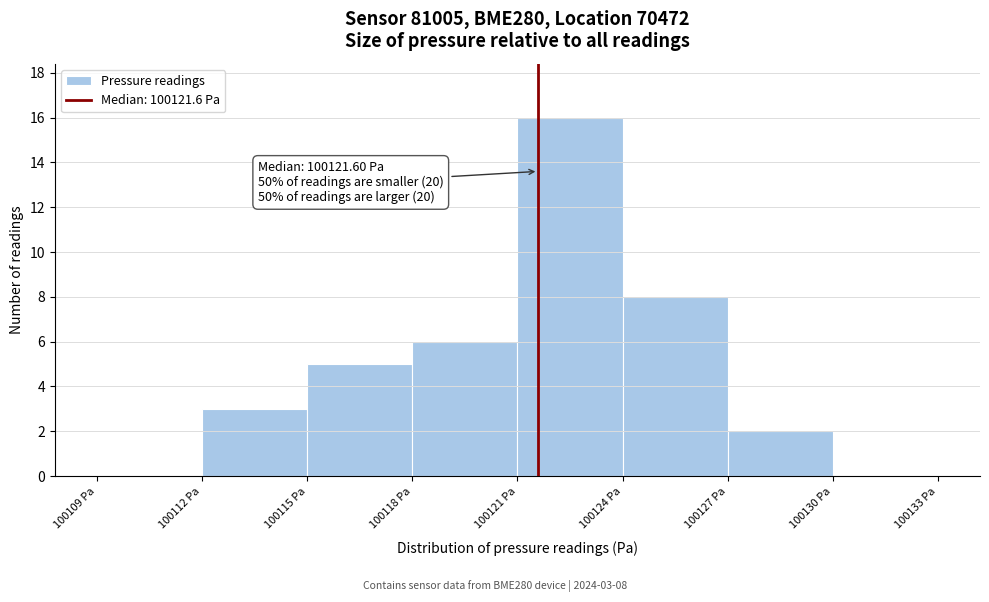

Over which range of the x-axis is the bar tallest?

100121 to 100124